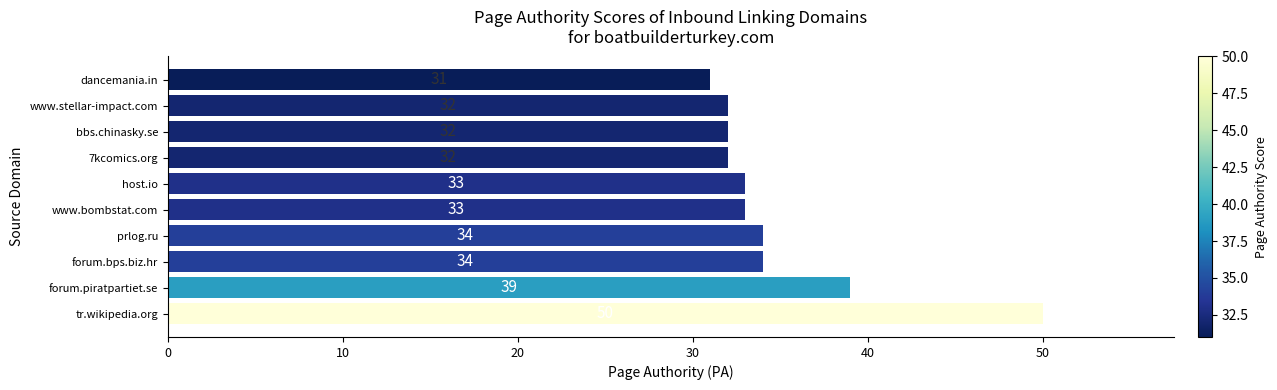

Is it true that the value at forum.bps.biz.hr is 47?

False